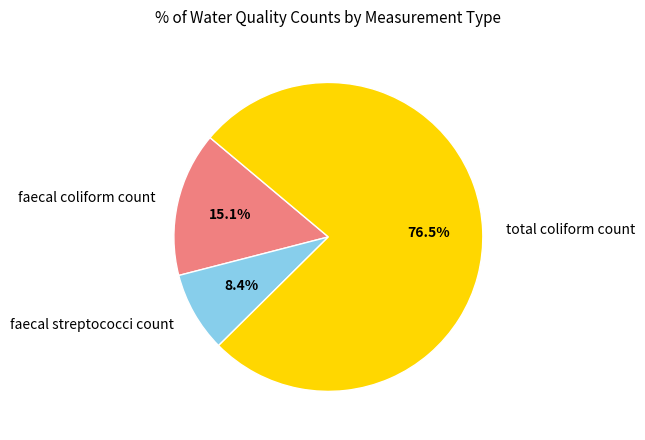

What is the smallest slice in the pie chart?

faecal streptococci count